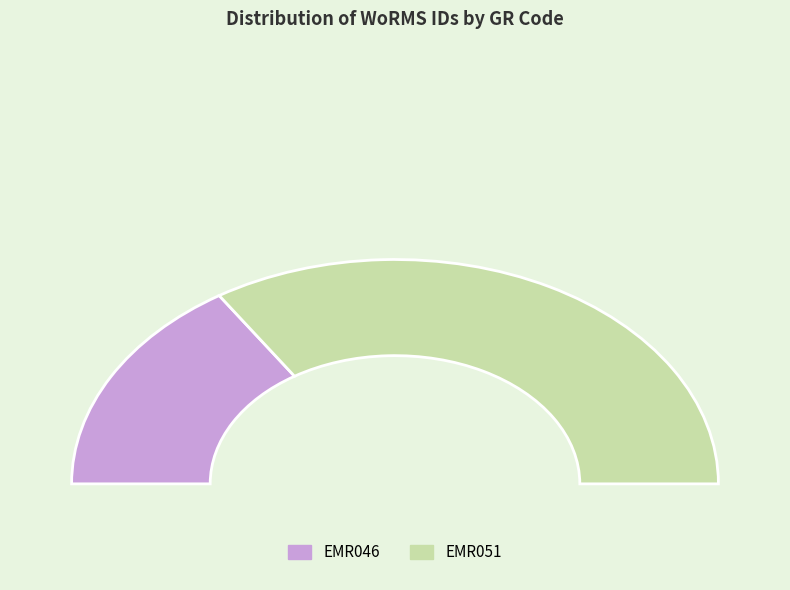

What is the smallest slice in the pie chart?

EMR046